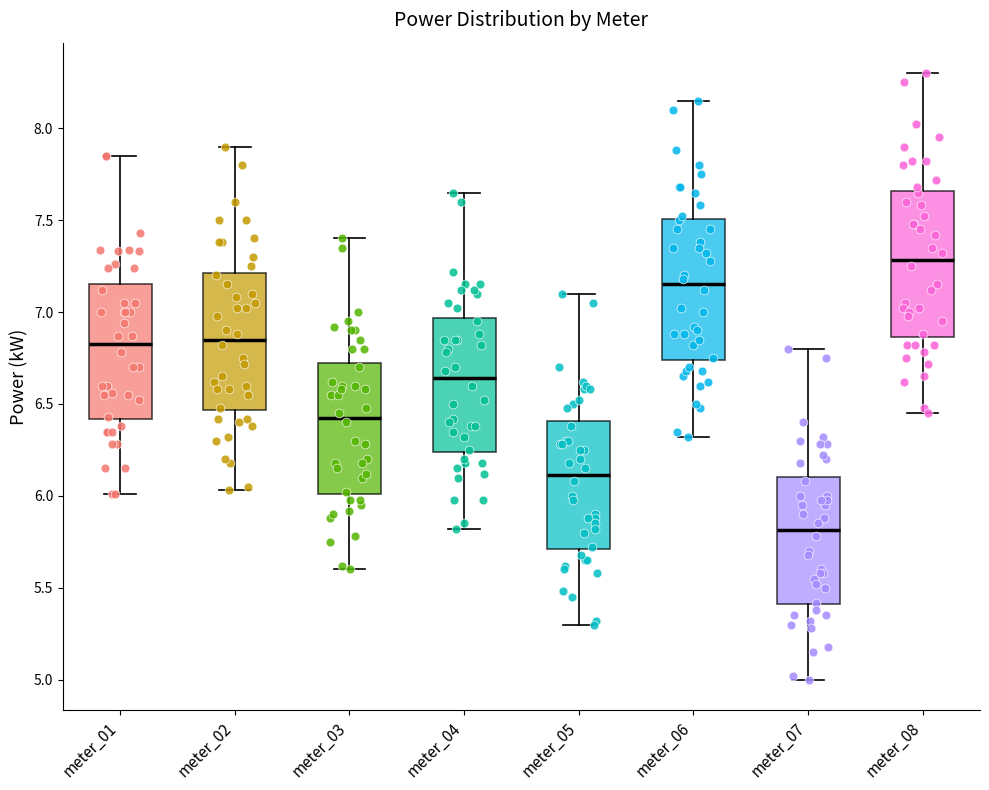

Which box has the lowest median line?

meter_07